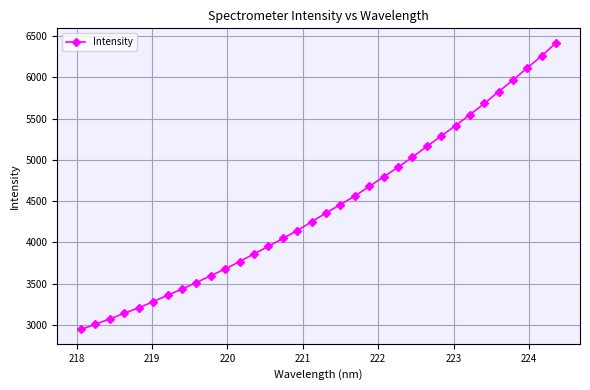

What is the value of the 29th point from the left?

5682.6